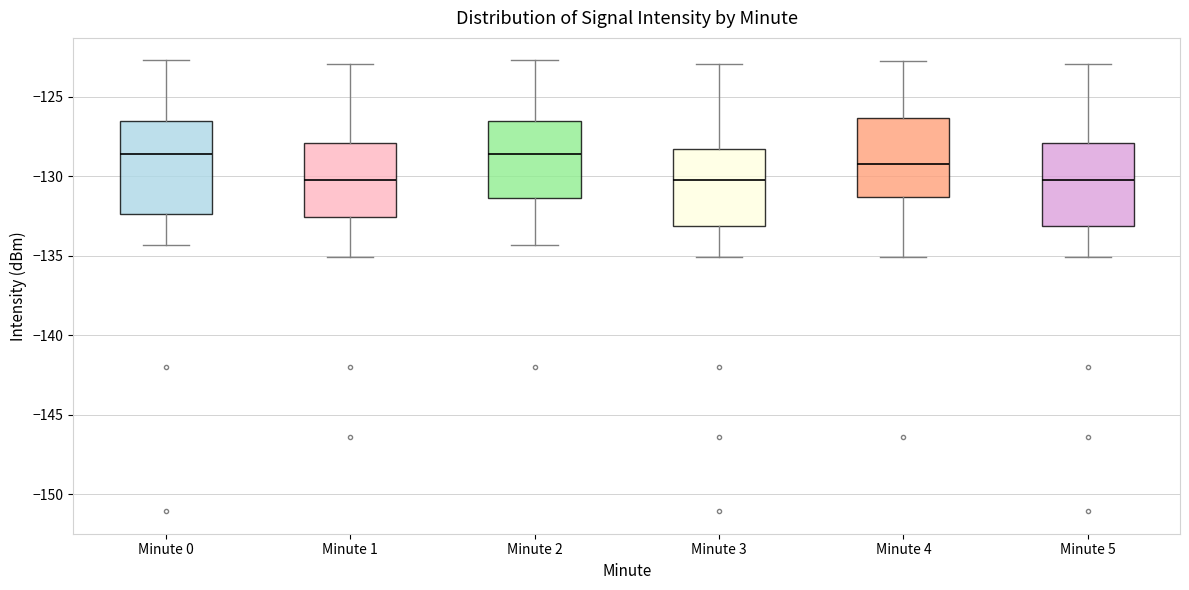

Reading left to right, read every box against the y-axis: the position of its median line, the range the box covers, and the ends of its whiskers. The values are not printed on the chart, so give them approximately, as read against the axis.

Minute 0: median -128.5, box -132.5 to -126.5, whiskers -134.5 to -122.5
Minute 1: median -130.0, box -132.5 to -128.0, whiskers -135.0 to -123.0
Minute 2: median -128.5, box -131.5 to -126.5, whiskers -134.5 to -122.5
Minute 3: median -130.0, box -133.0 to -128.5, whiskers -135.0 to -123.0
Minute 4: median -129.5, box -131.5 to -126.5, whiskers -135.0 to -123.0
Minute 5: median -130.0, box -133.0 to -128.0, whiskers -135.0 to -123.0